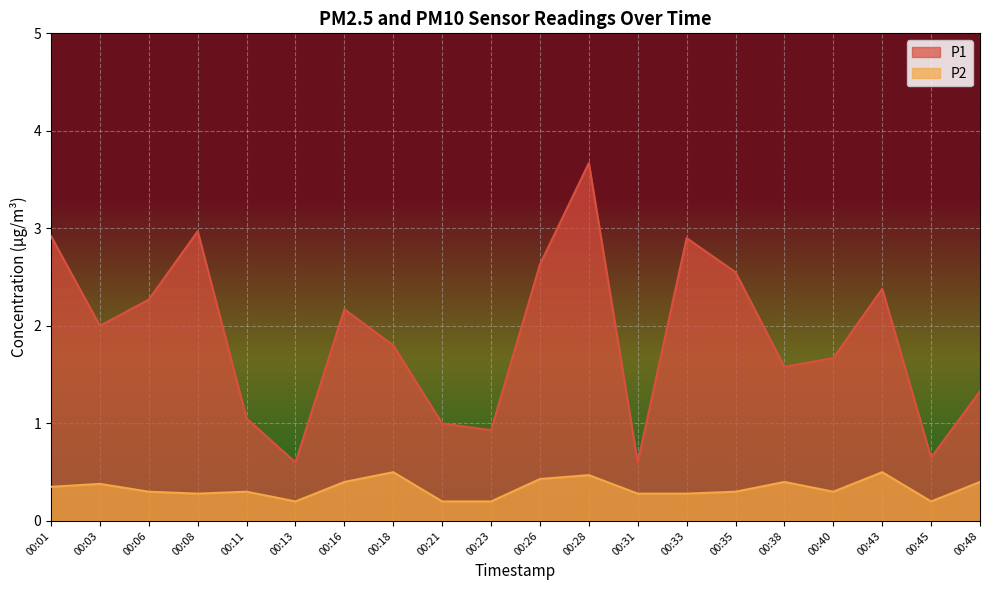

At how many categories does at least one series exceed 2?

9